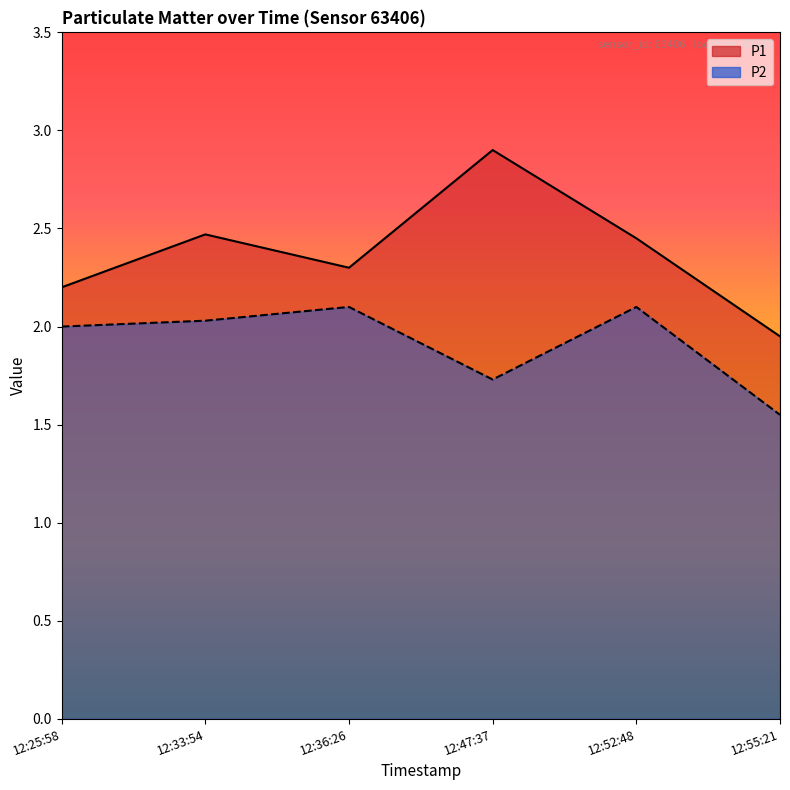

Which series has the widest spread of values?

P1